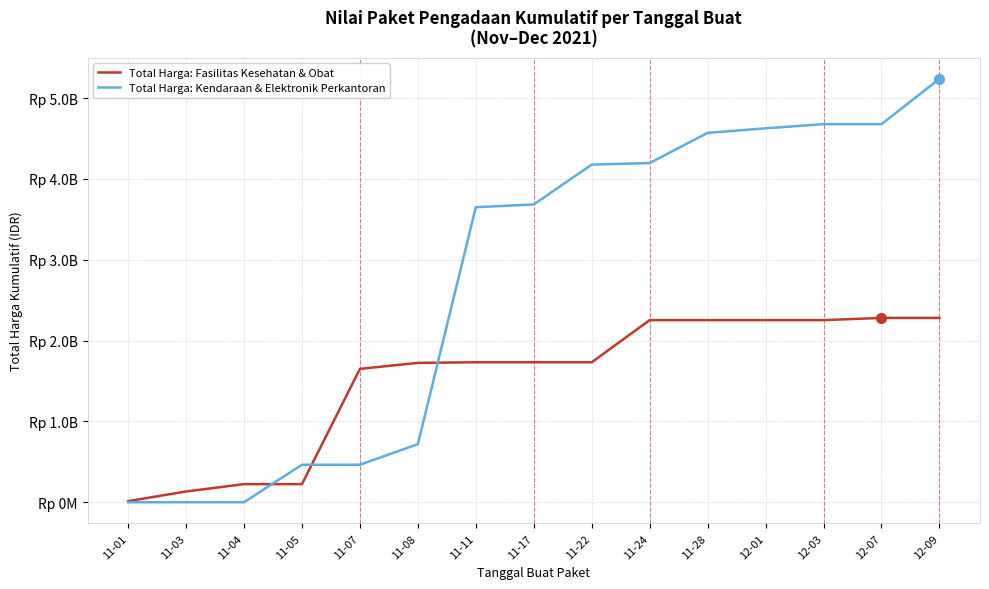

Does the chart have visible grid lines?

Yes